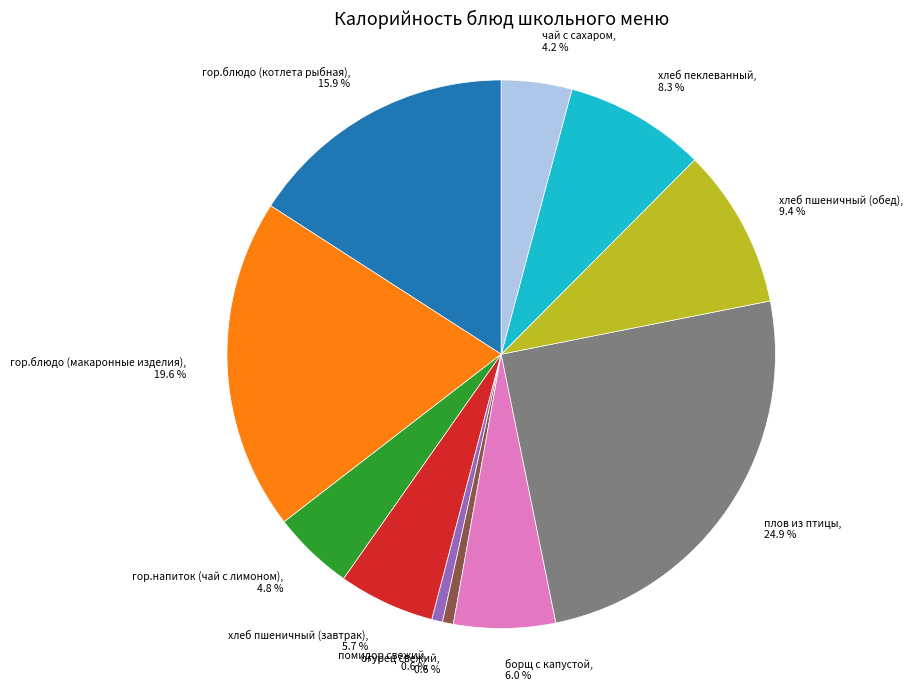

Is there any slice that represents more than half of the pie?

No